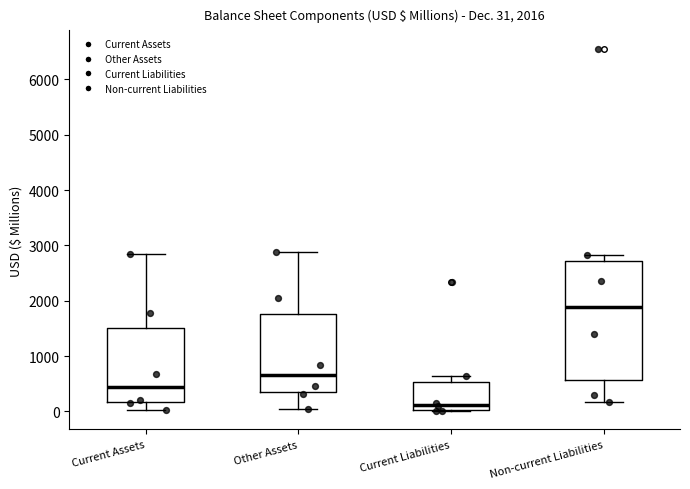

Which box's median line is the highest?

Non-current Liabilities